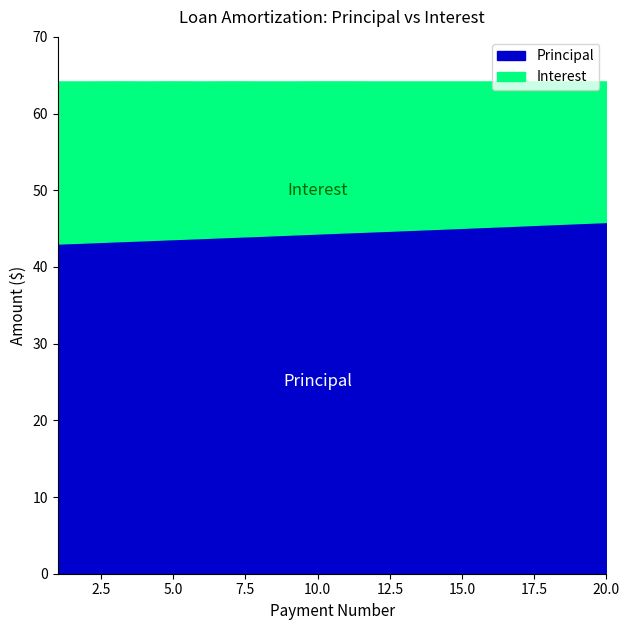

Does the chart have visible grid lines?

No